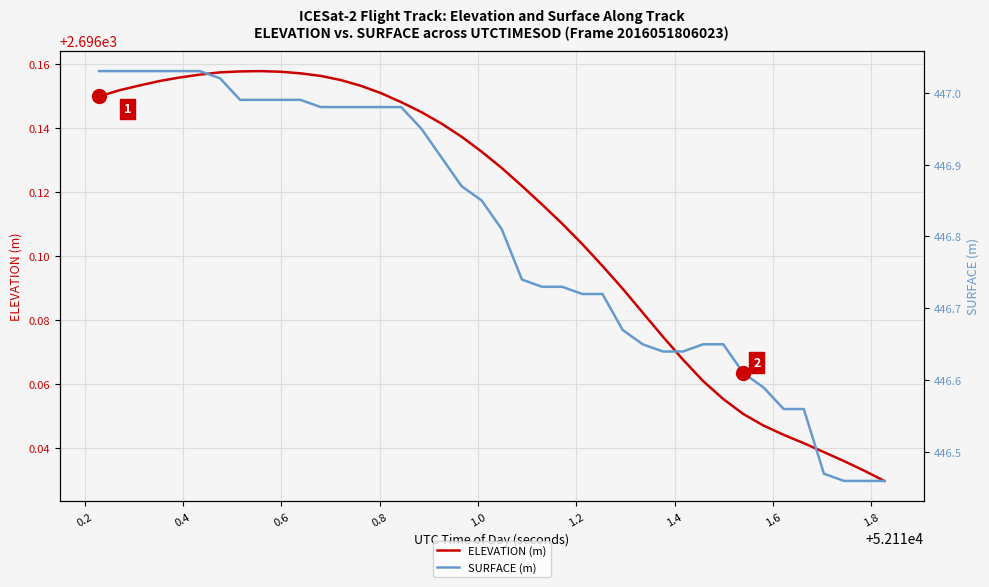

What is the average value of the ELEVATION (m) series?

2696.1